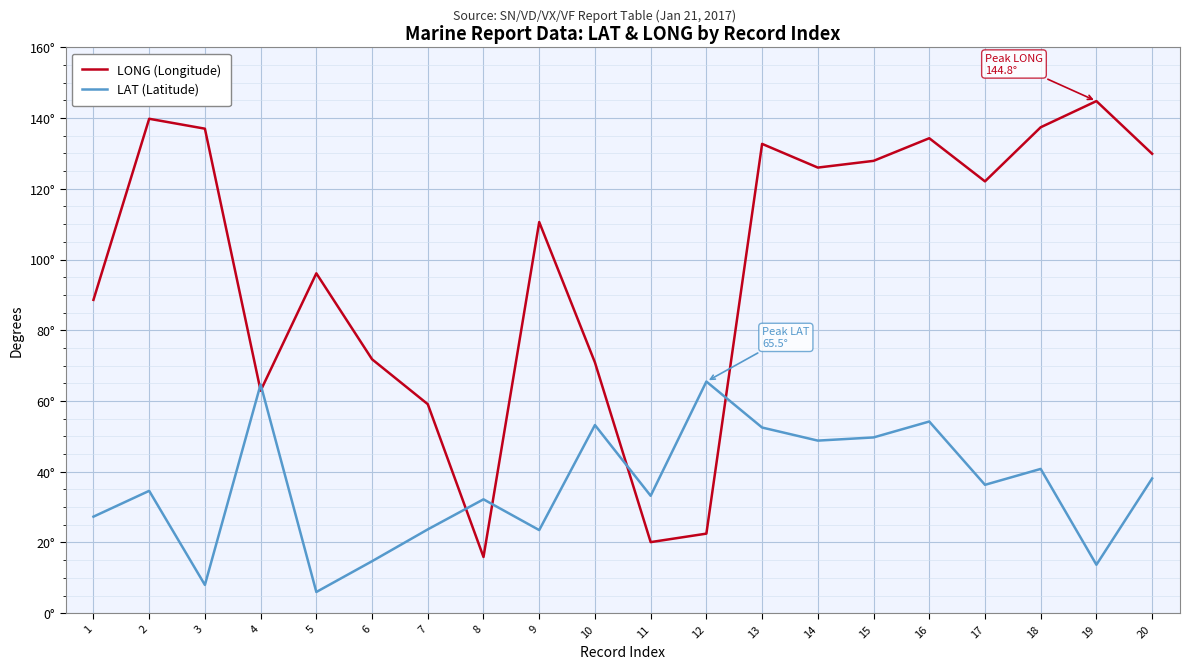

What is the difference between the highest and lowest values at 2?

105.2